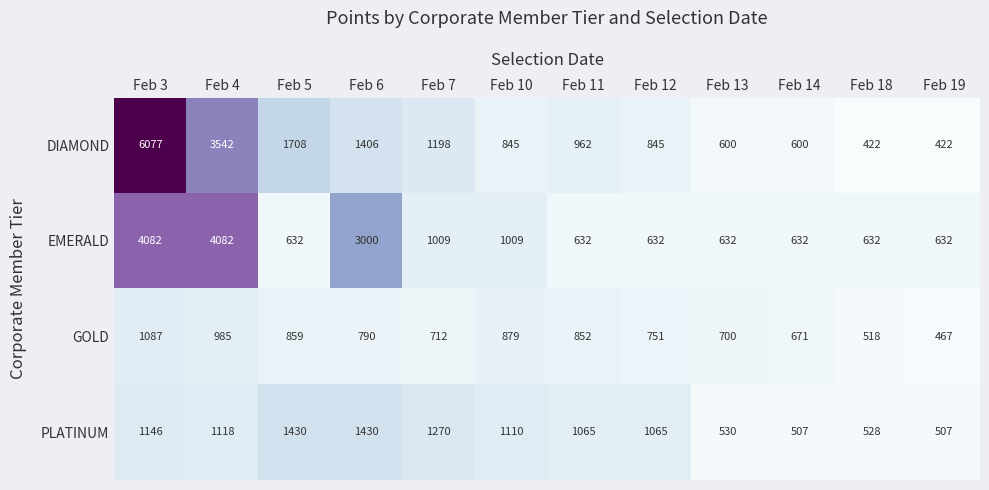

List the series in order of their peak value, lowest first.

GOLD, PLATINUM, EMERALD, DIAMOND